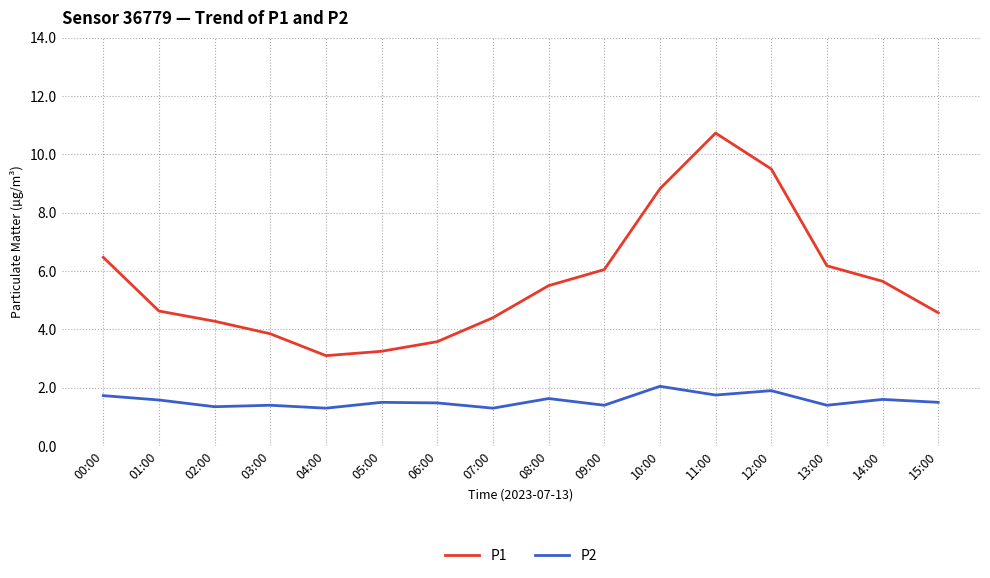

What position from the left is 14:00?

15